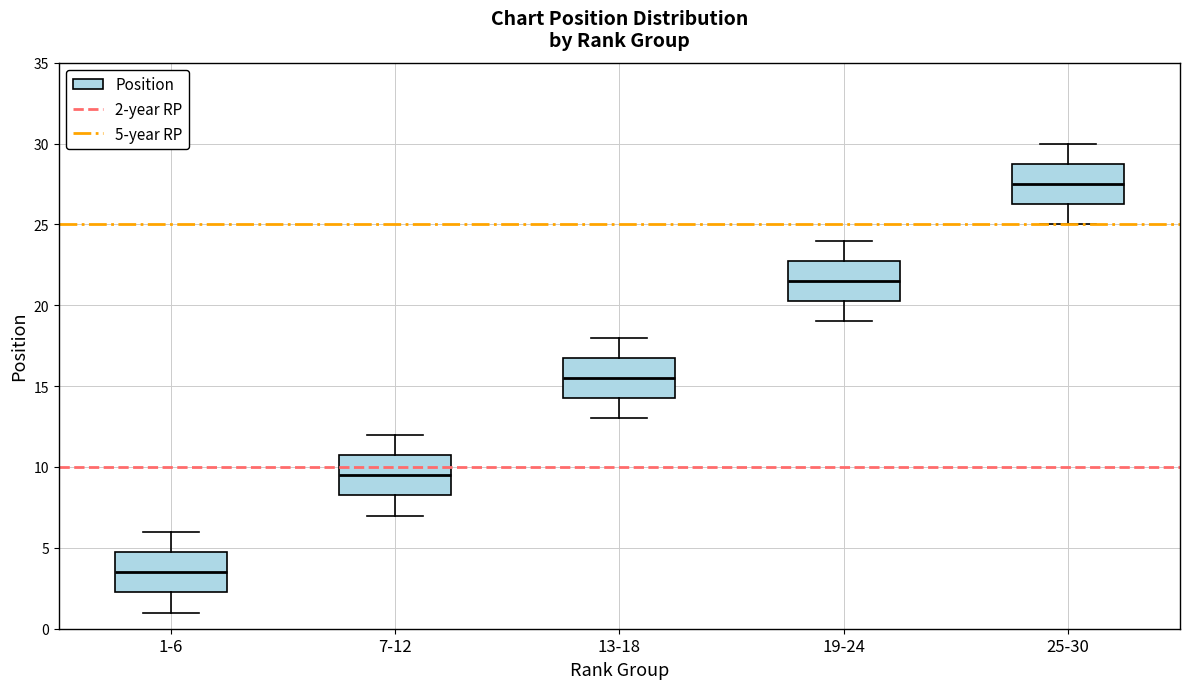

Which box has the lowest median line?

1-6